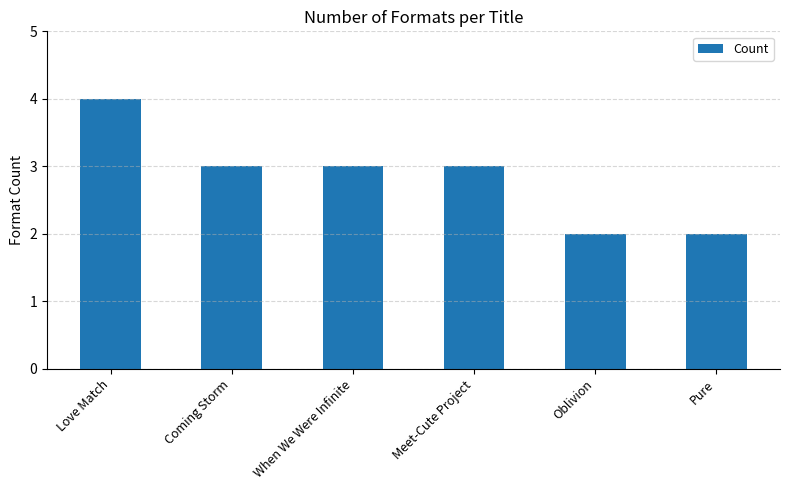

Read the value at When We Were Infinite.

3